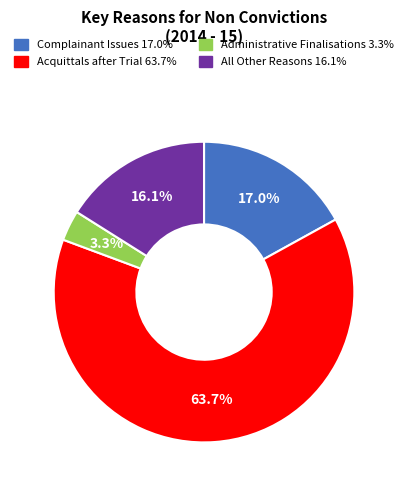

Which slice represents more than half of the pie?

Acquittals after Trial